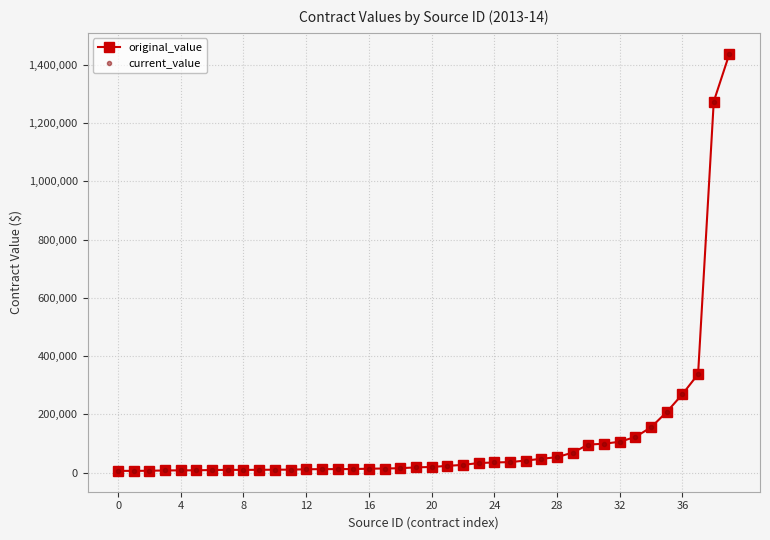

True or false: original_value and current_value cross at least once.

False